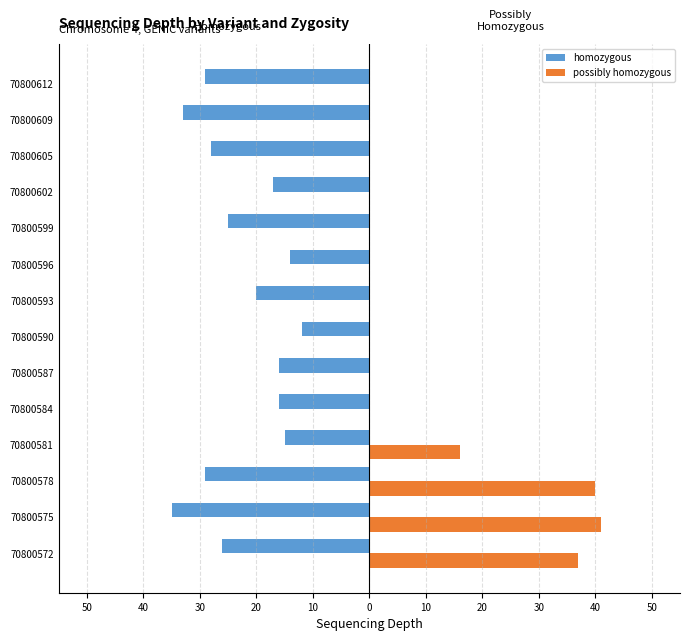

Are the bars grouped side by side (vs. stacked)?

Yes